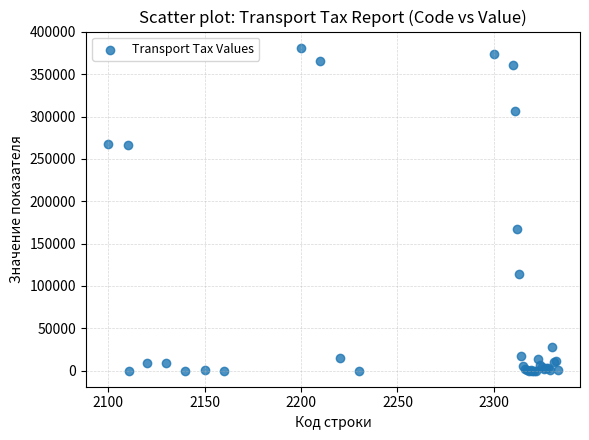

What Y value in the scatter plot is closest to 190685?

167184